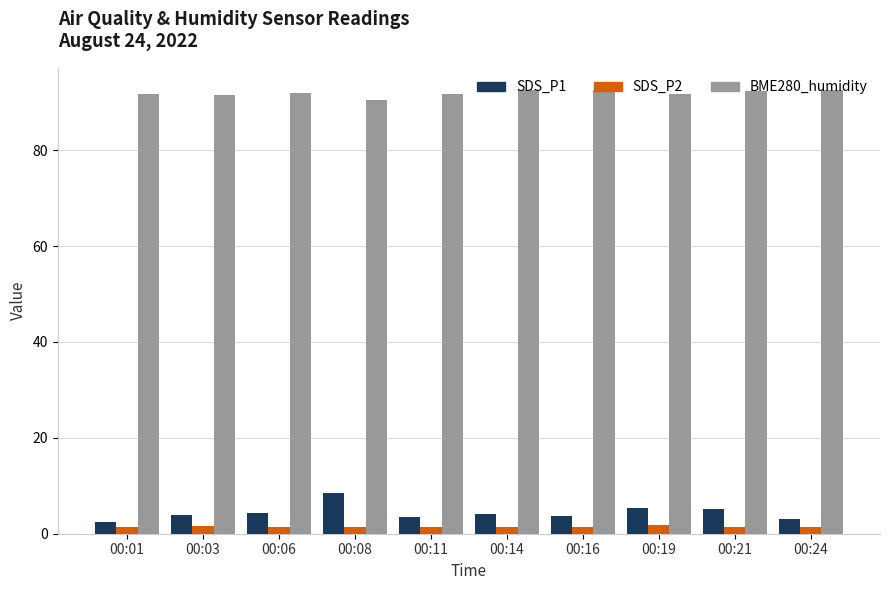

What is the spread (max minus min) of values at 00:01?

90.4